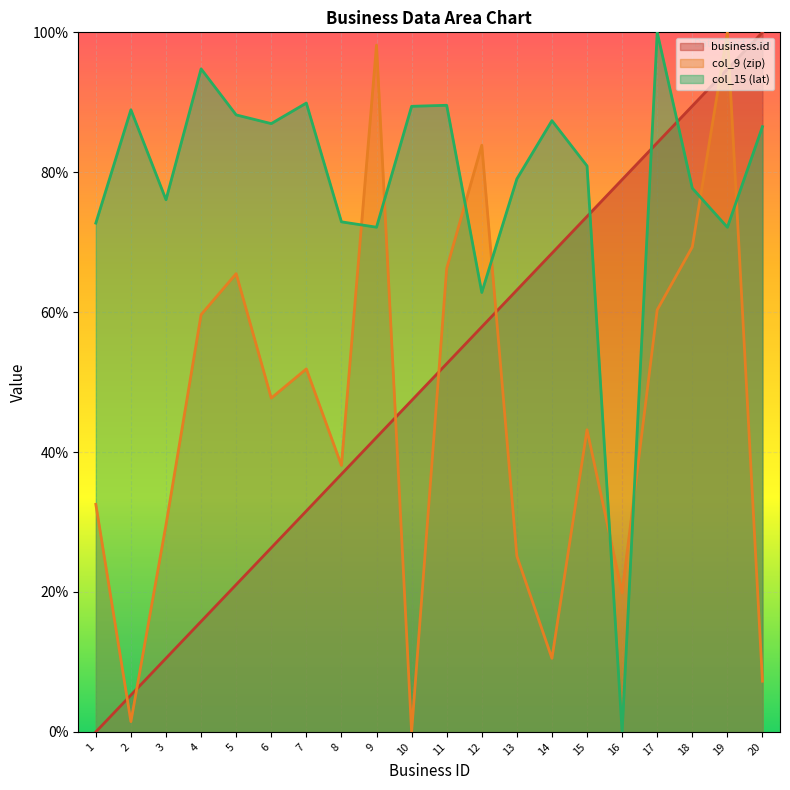

The value of col_15 (lat) at 15 is 80.9. True or false?

True